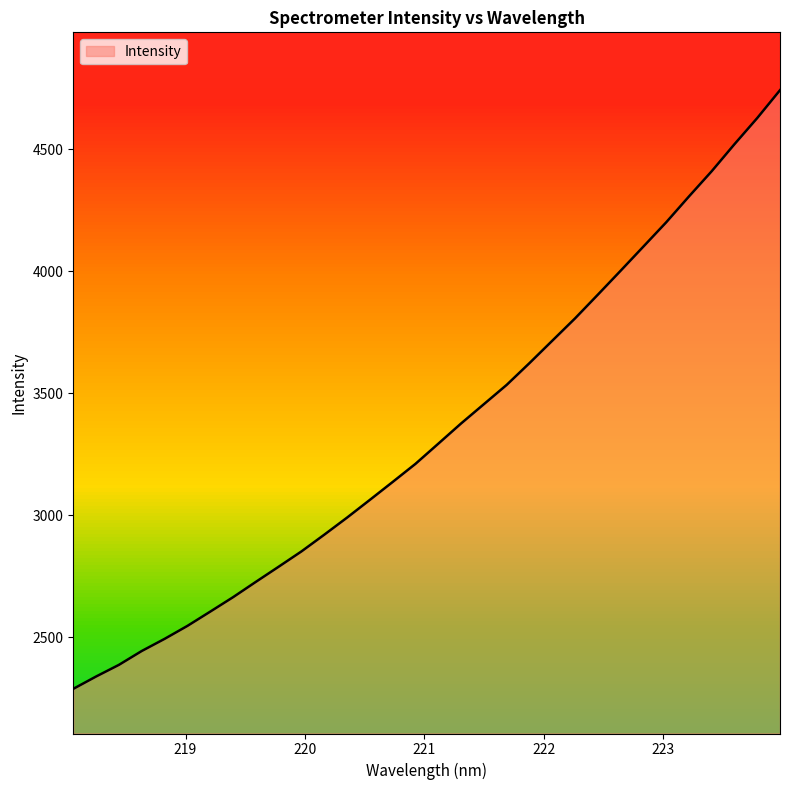

What is the value of the 26th point from the left?

4101.5